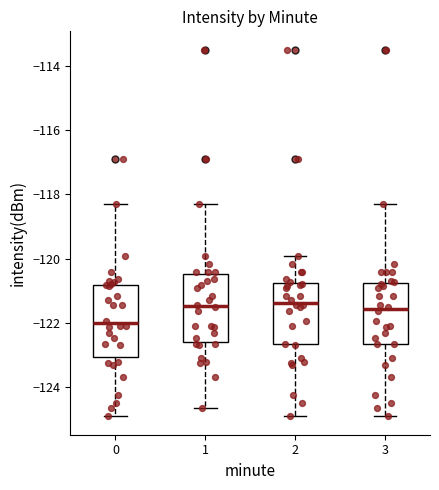

Where does the median line of the box at x = 1 sit on the y-axis? The values are not printed on the chart, so give them approximately, as read against the axis.

-121.4